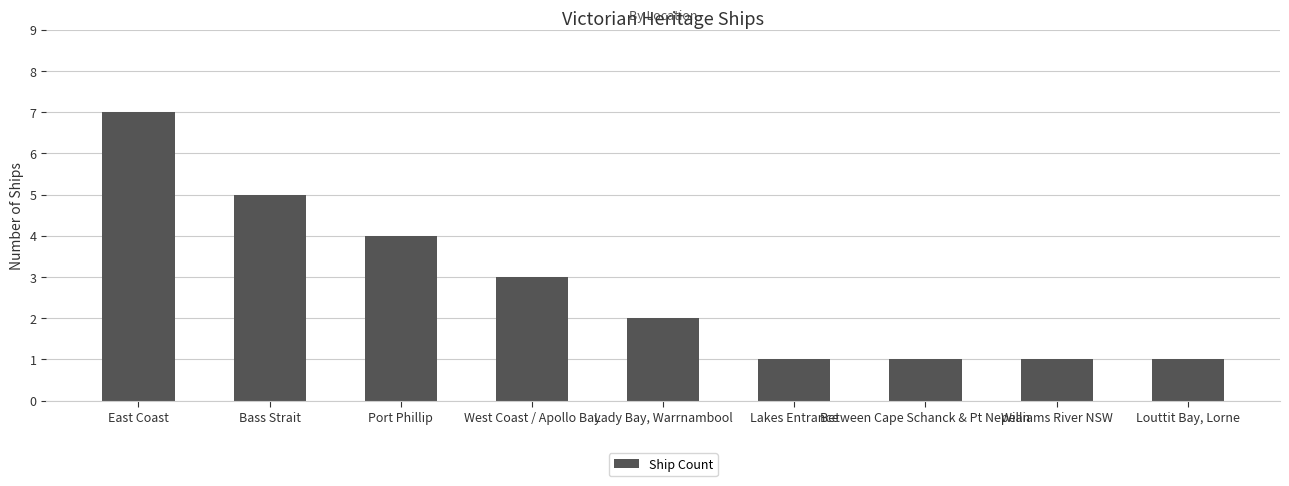

Reading right to left, transcribe all the data shown in this chart.

Louttit Bay, Lorne=1	Williams River NSW=1	Between Cape Schanck & Pt Nepean=1	Lakes Entrance=1	Lady Bay, Warrnambool=2	West Coast / Apollo Bay=3	Port Phillip=4	Bass Strait=5	East Coast=7